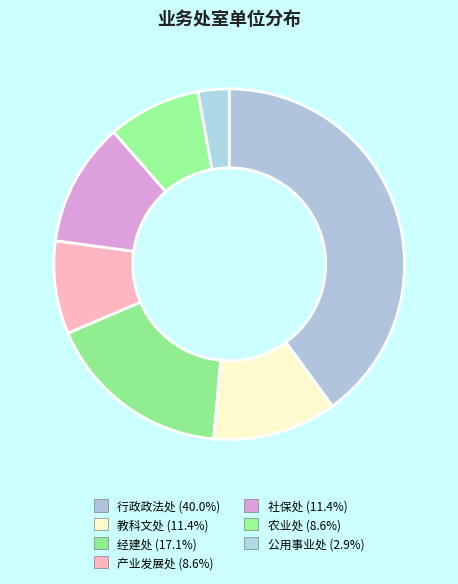

To the nearest percent, what is the average slice percentage?

14%